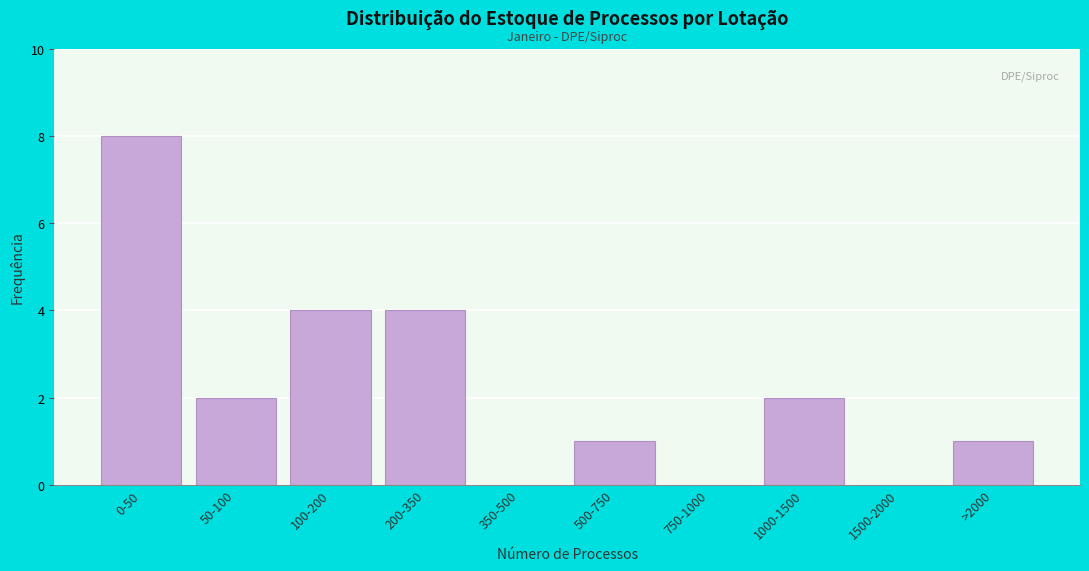

Reading left to right, what are all the values shown in this chart?

0-50=8	50-100=2	100-200=4	200-350=4	350-500=0	500-750=1	750-1000=0	1000-1500=2	1500-2000=0	>2000=1